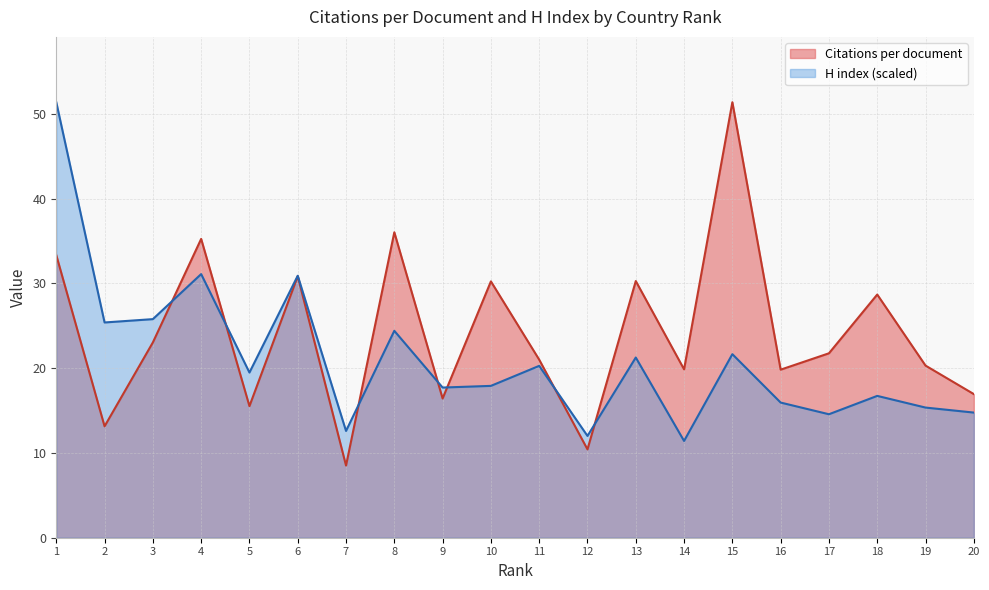

True or false: Citations per document and H index intersect in this chart.

True